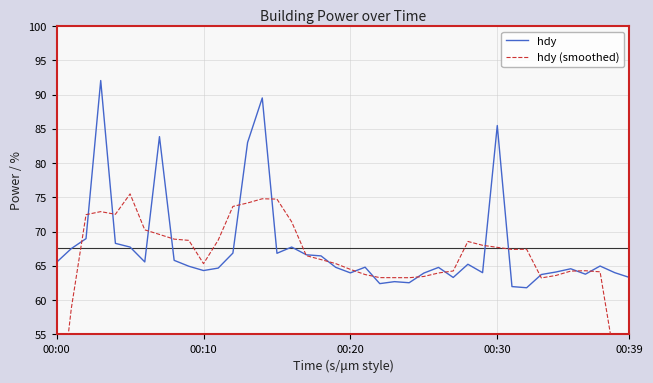

In hdy (smoothed), how many points are higher than both neighbors (excluding endpoints)?

6